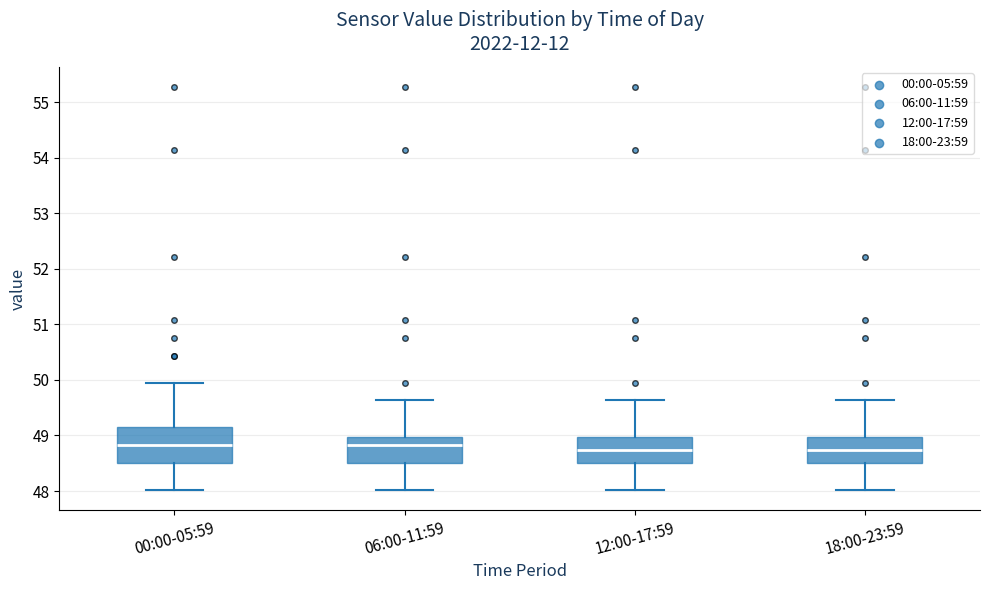

Reading left to right, read every box against the y-axis: the position of its median line, the range the box covers, and the ends of its whiskers. The values are not printed on the chart, so give them approximately, as read against the axis.

00:00-05:59: median 48.8, box 48.5 to 49.2, whiskers 48.0 to 50.0
06:00-11:59: median 48.8, box 48.5 to 49.0, whiskers 48.0 to 49.6
12:00-17:59: median 48.7, box 48.5 to 49.0, whiskers 48.0 to 49.6
18:00-23:59: median 48.7, box 48.5 to 49.0, whiskers 48.0 to 49.6